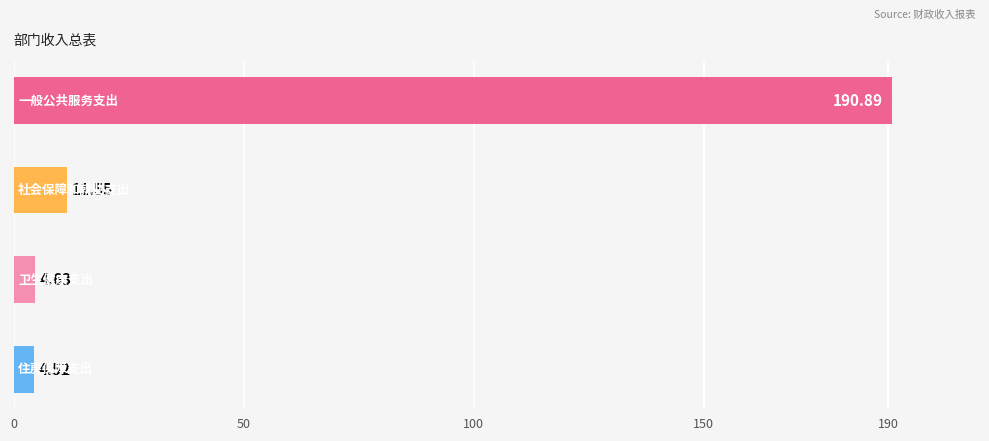

What is the sum of all values?

211.6